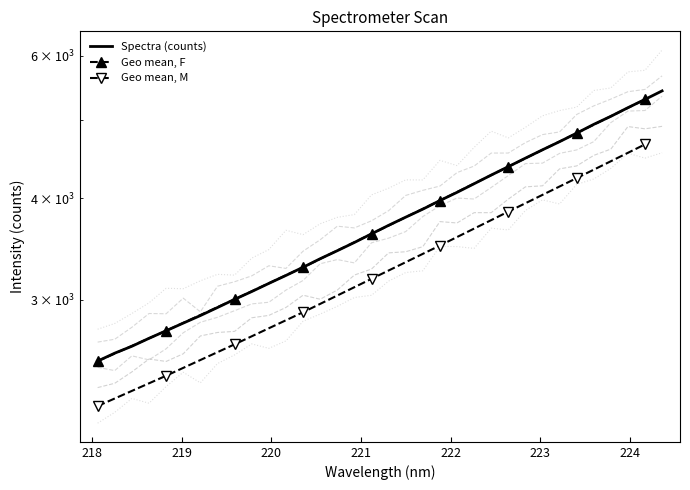

Reading left to right, what are all the values shown in this chart?

2519.2	2576.7	2627.7	2687.7	2746.0	2806.5	2867.3	2933.6	3002.5	3069.9	3141.7	3213.6	3289.2	3369.8	3447.6	3529.3	3616.7	3705.4	3792.5	3879.9	3975.8	4069.6	4170.6	4274.5	4377.8	4484.9	4592.6	4700.2	4815.5	4937.0	5051.4	5176.6	5300.1	5429.9